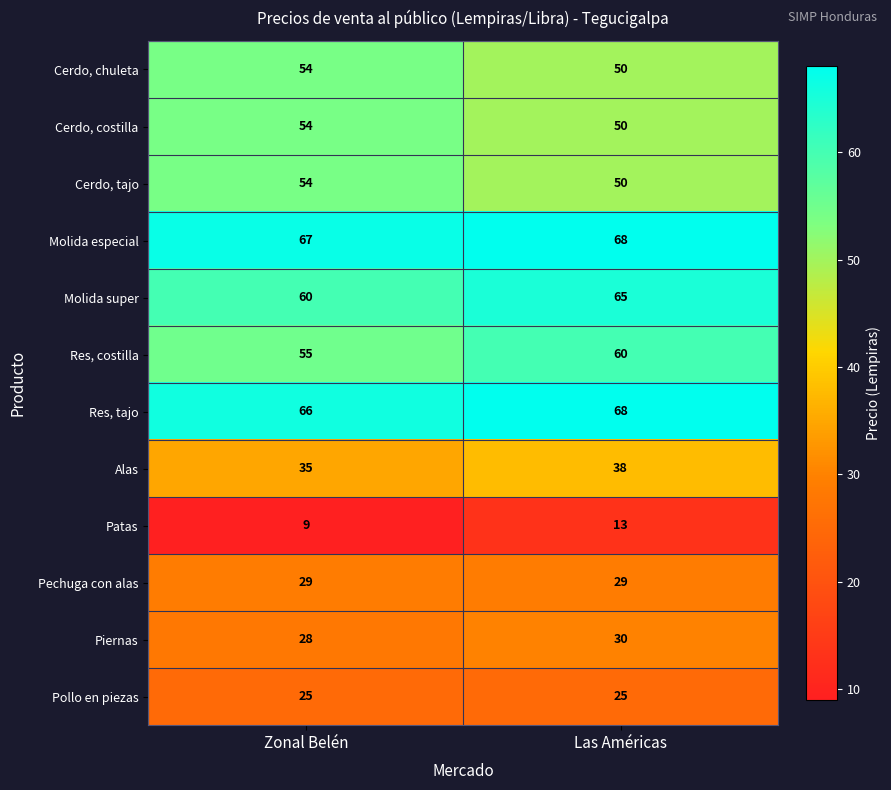

What value does the Res, tajo series have at Las Américas?

68